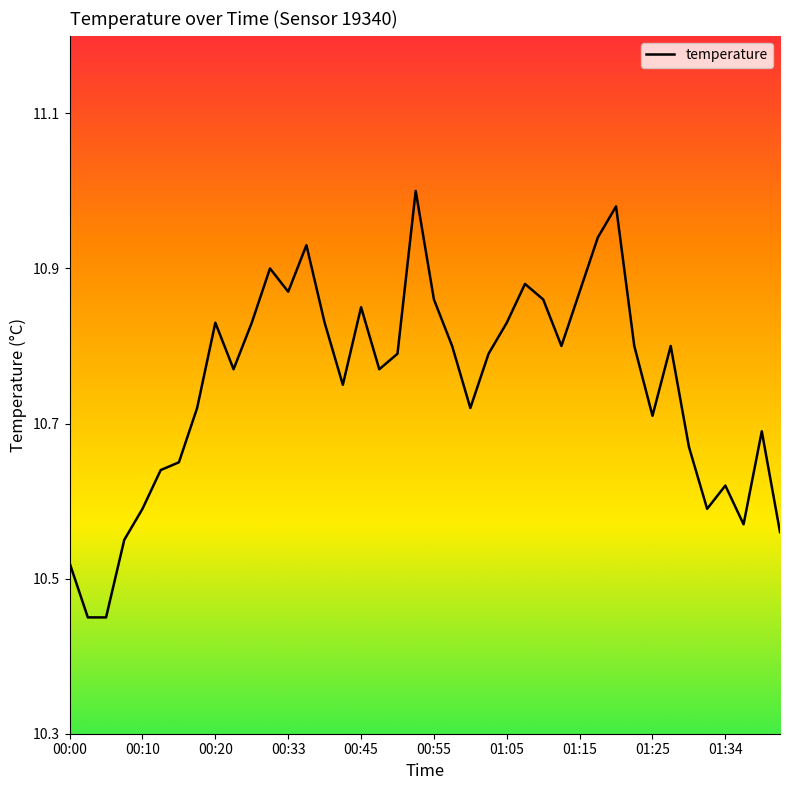

The chart shows a value of 10.8 at 01:22. True or false?

True